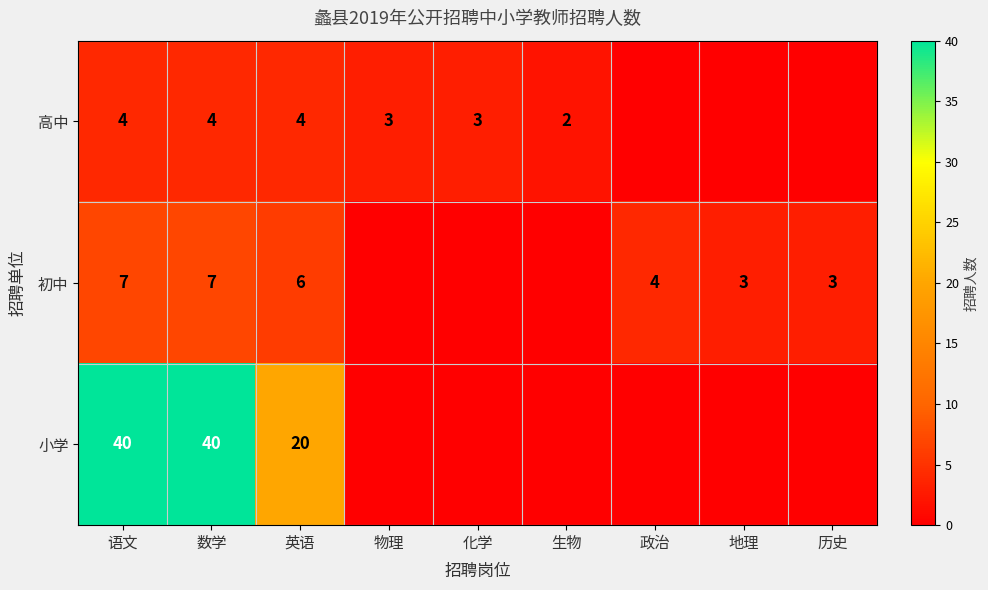

What is the sum of the 初中 values at 数学 and 英语?

13